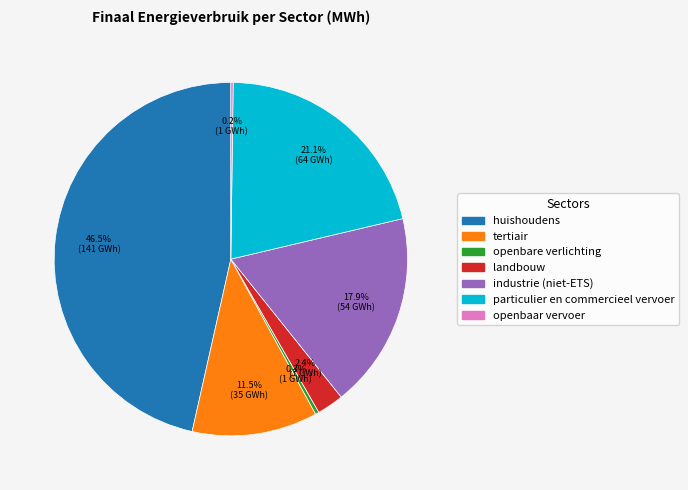

Does industrie (niet-ETS) represent more than half of the total?

No